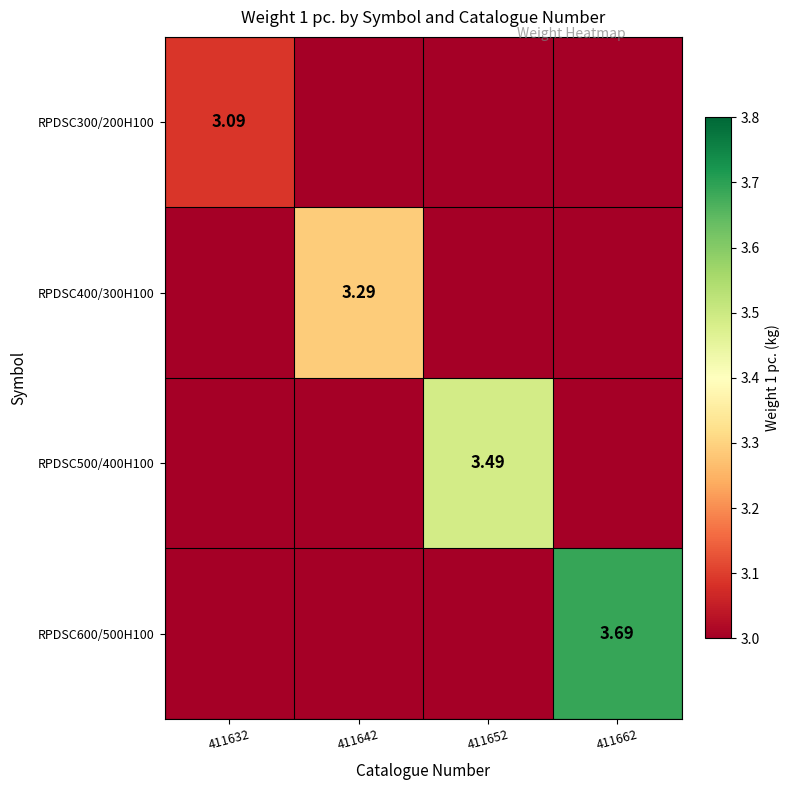

Rank the series by their maximum value, from highest to lowest.

RPDSC600/500H100, RPDSC500/400H100, RPDSC400/300H100, RPDSC300/200H100